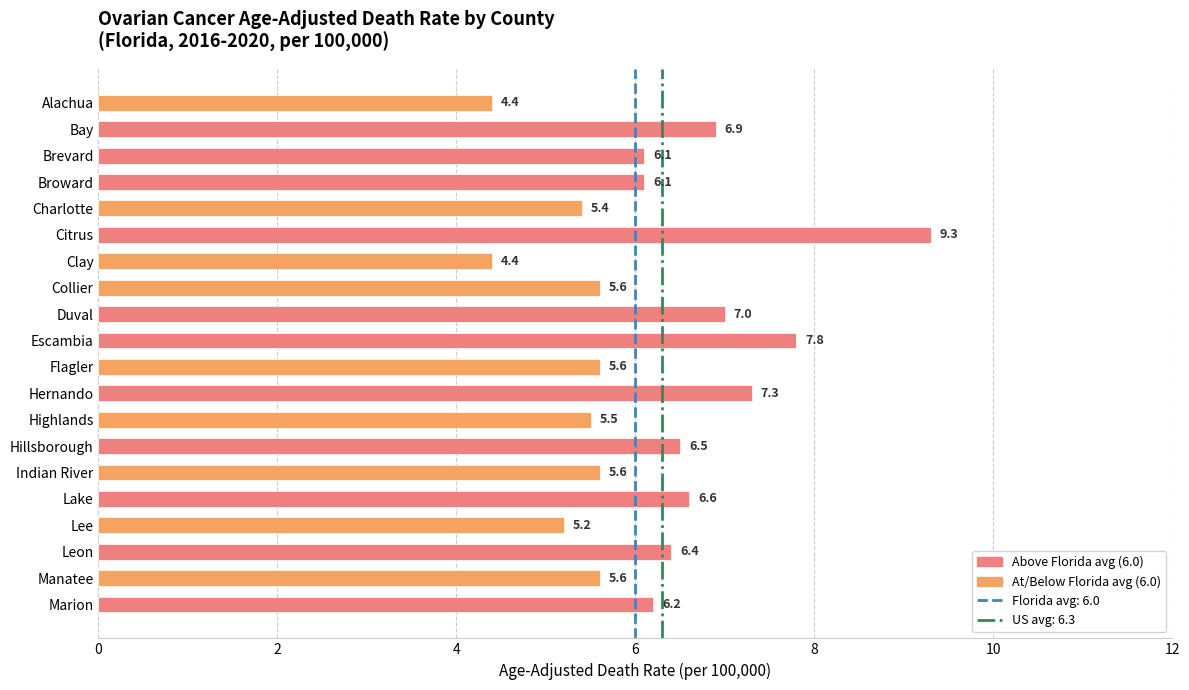

The value at Lake is 6.6. True or false?

True